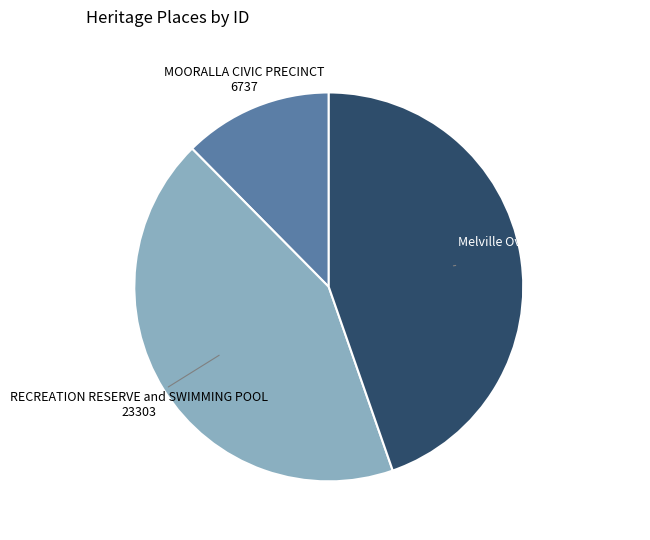

How many segments does this pie chart have?

3